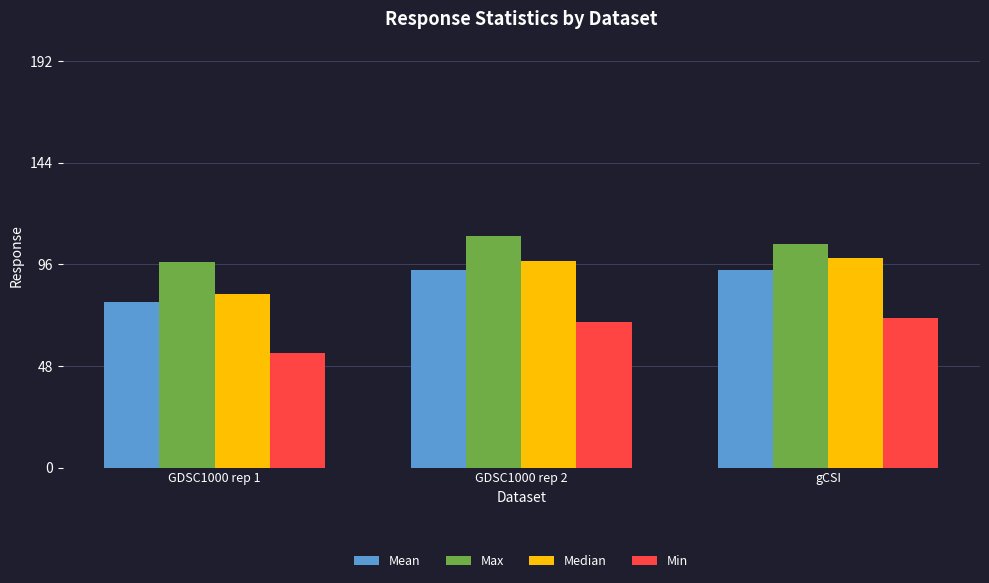

What is the value of the Min bar at the 2nd from the left?

68.8